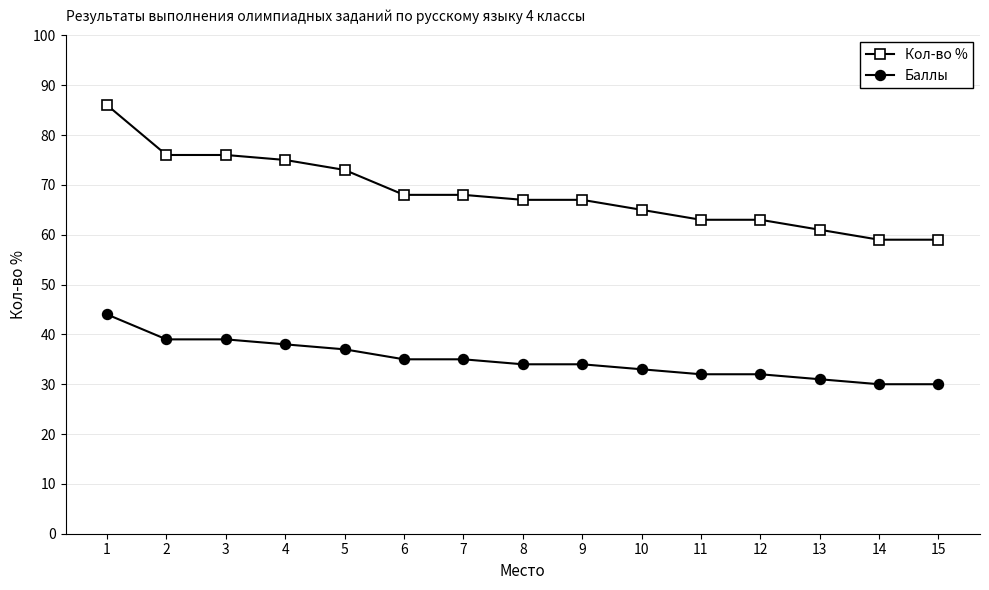

What value does the Баллы series have at 15?

30